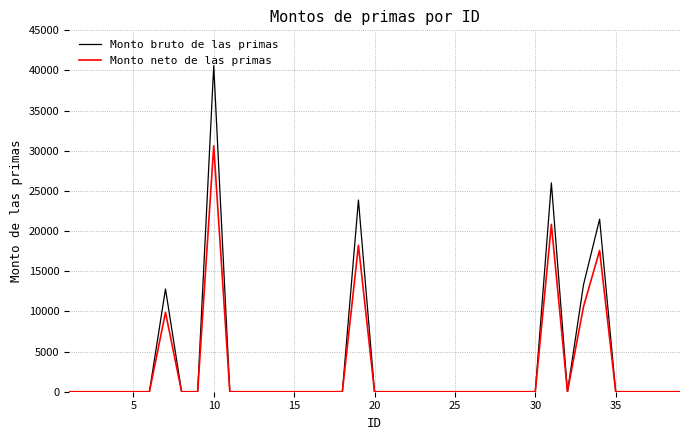

Rank the series by their maximum value, from highest to lowest.

Monto bruto de las primas, Monto neto de las primas